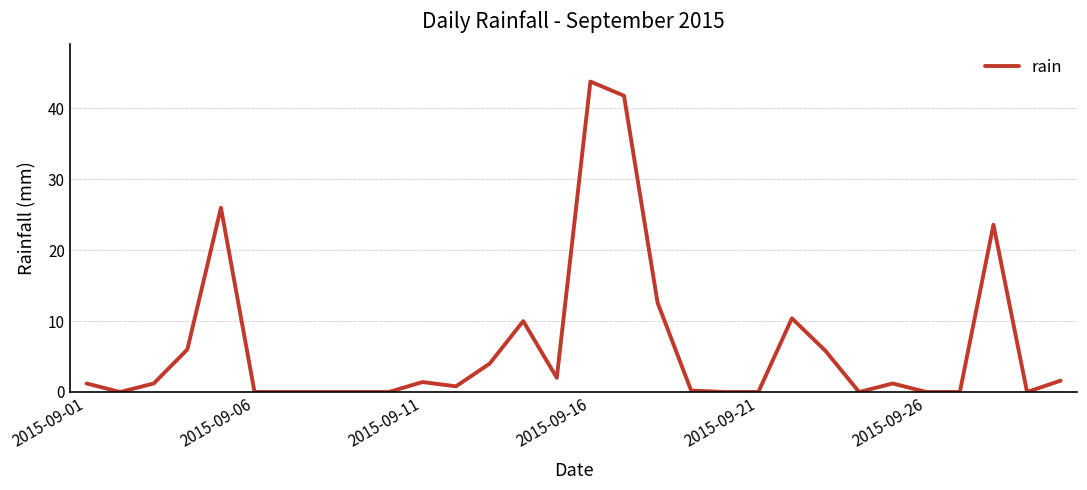

What is the greatest value displayed?

43.8